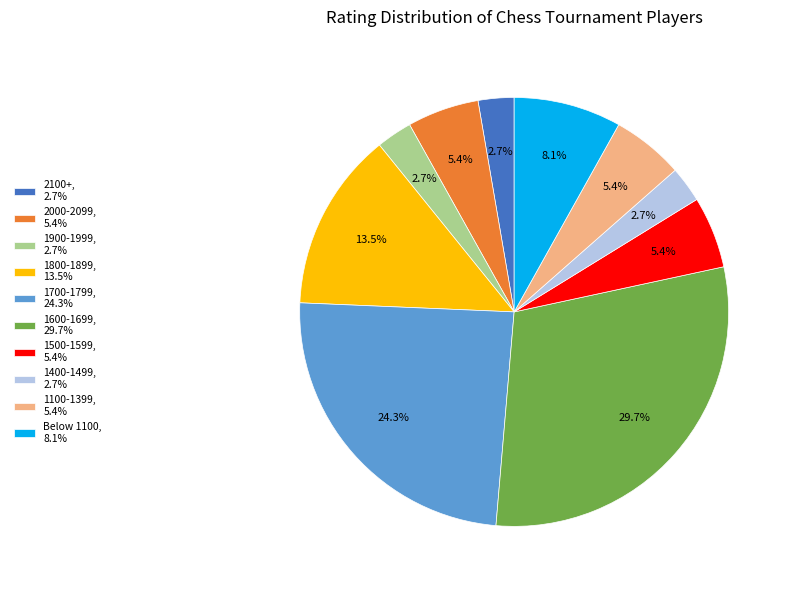

Is there a majority slice in this chart?

No